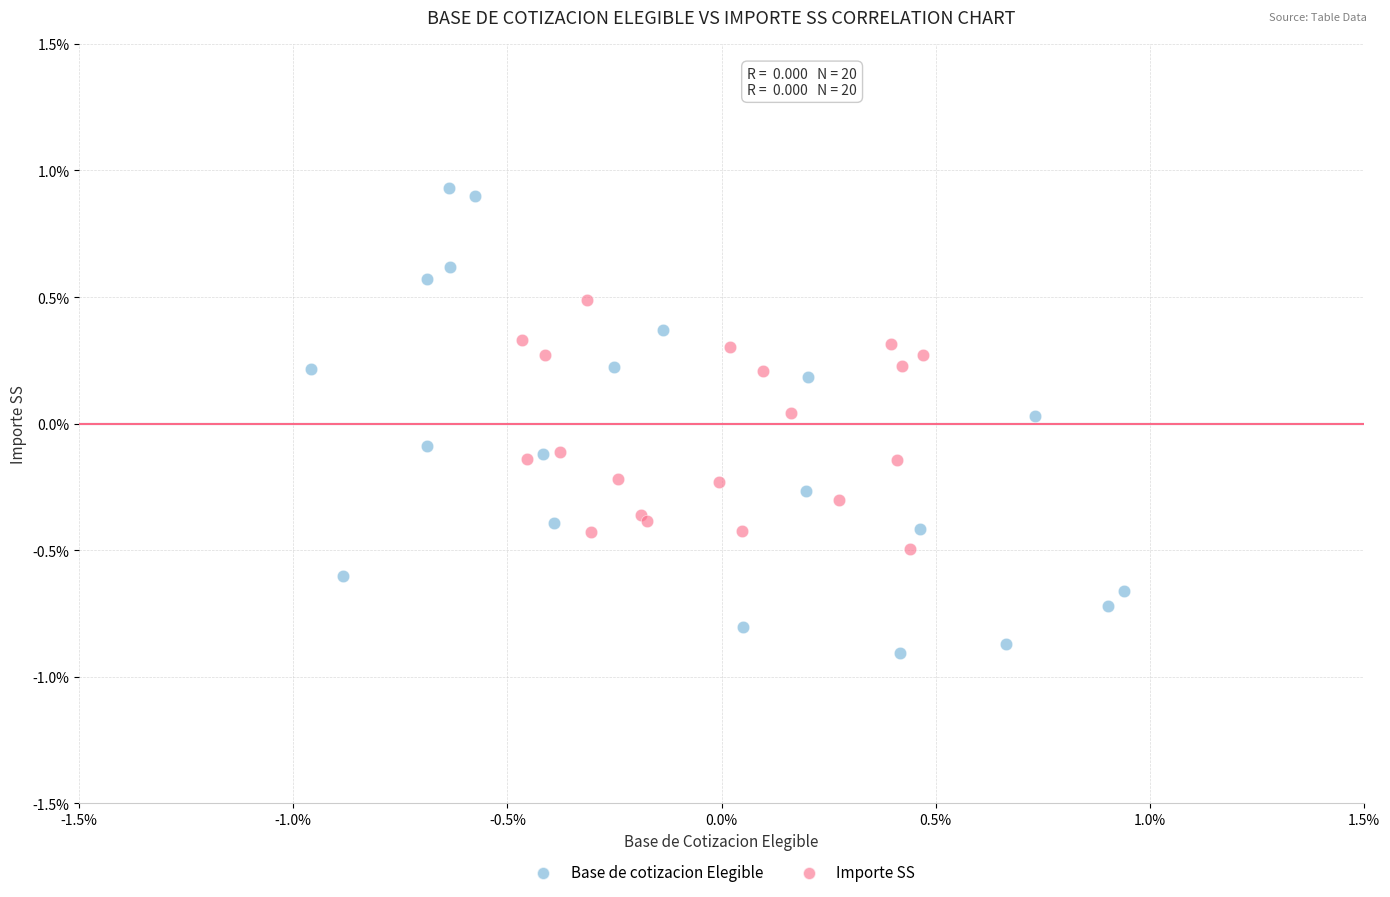

What are all the series names shown in the legend?

Base de cotizacion Elegible, Importe SS